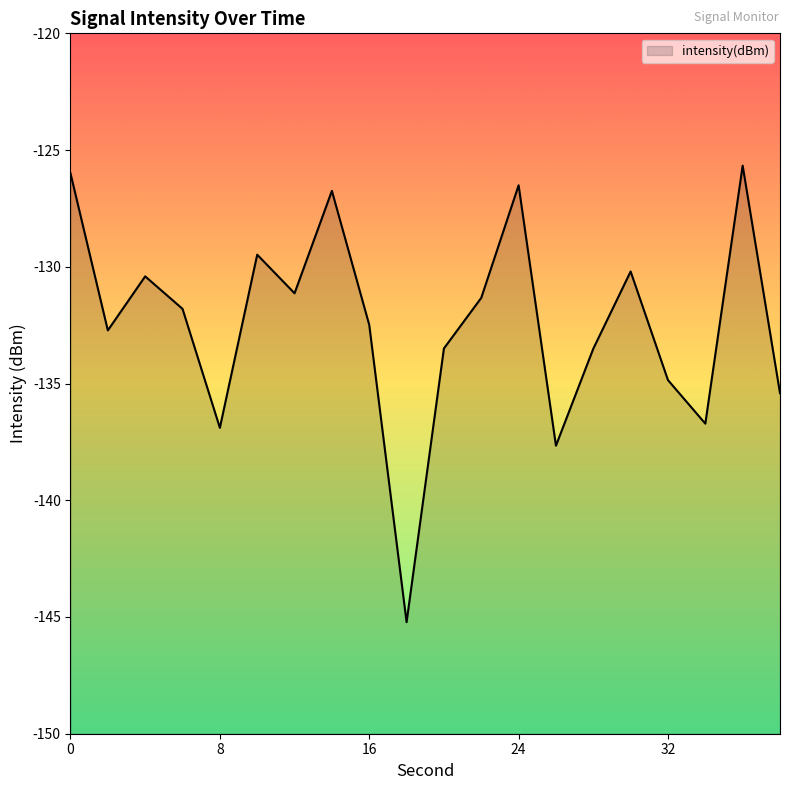

The chart shows a value of -233.5 at 10. True or false?

False